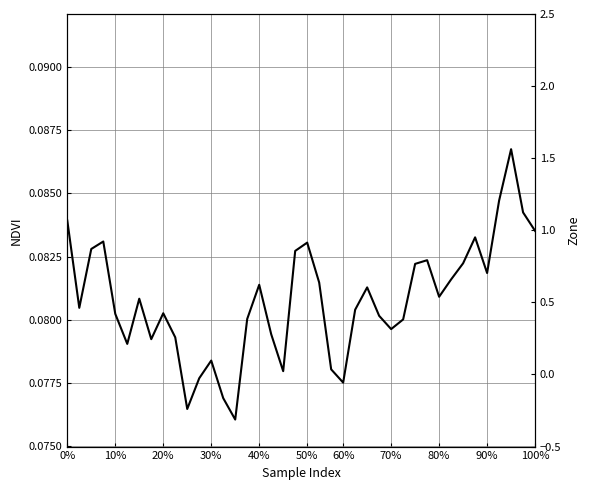

How many NDVI values are between 0 and 1?

40